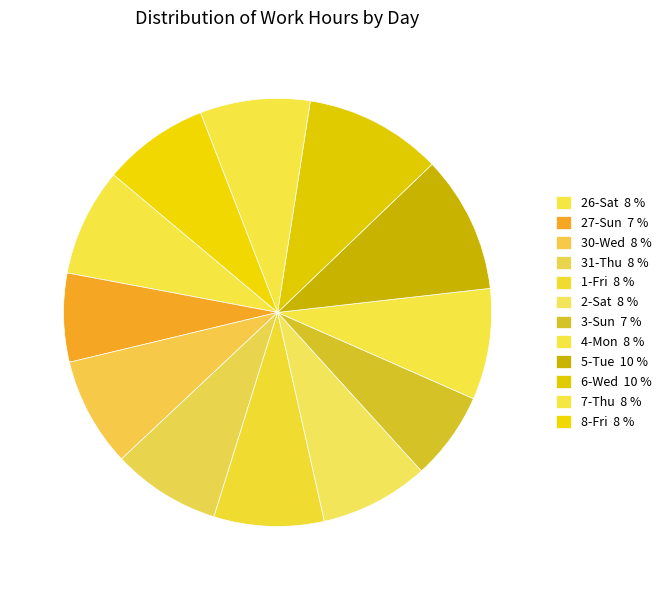

To the nearest percent, what portion does 8-Fri represent?

8%